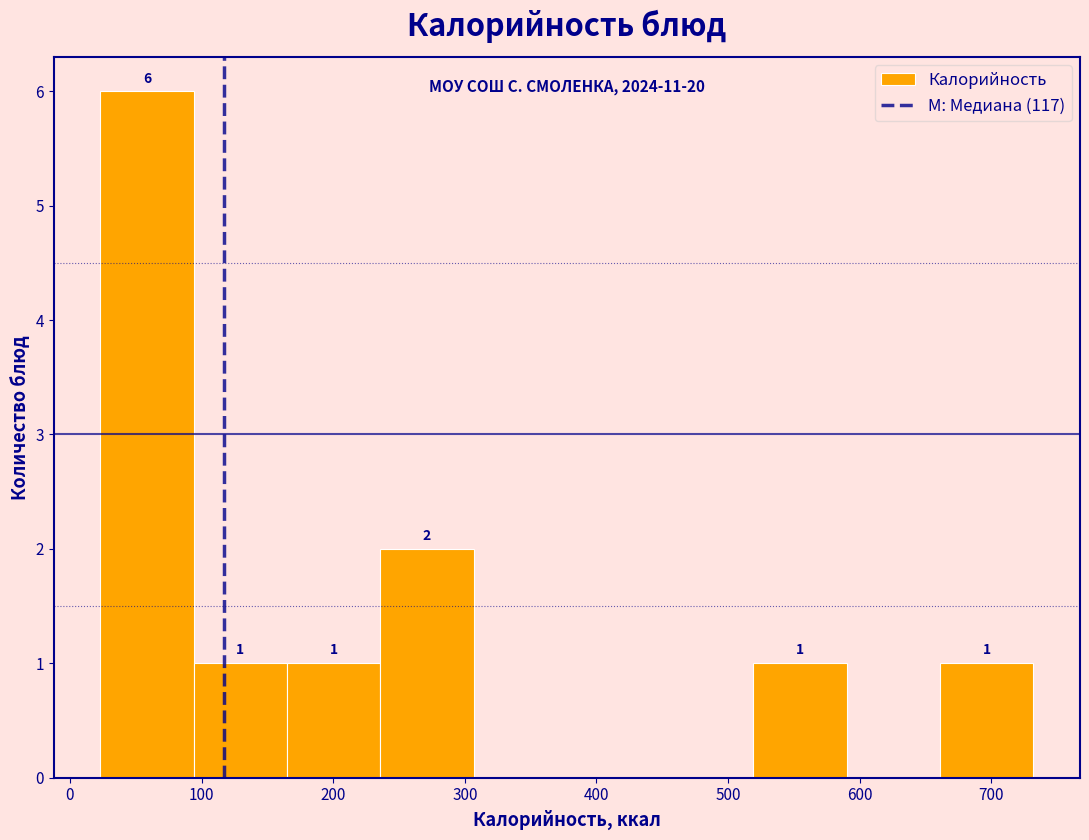

Over which range of the x-axis is the bar tallest?

20 to 90